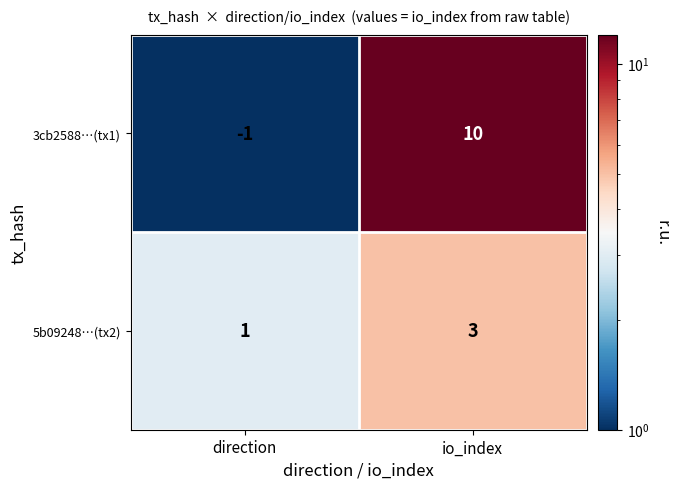

Which series changed the most between direction and io_index?

3cb2588…(tx1)